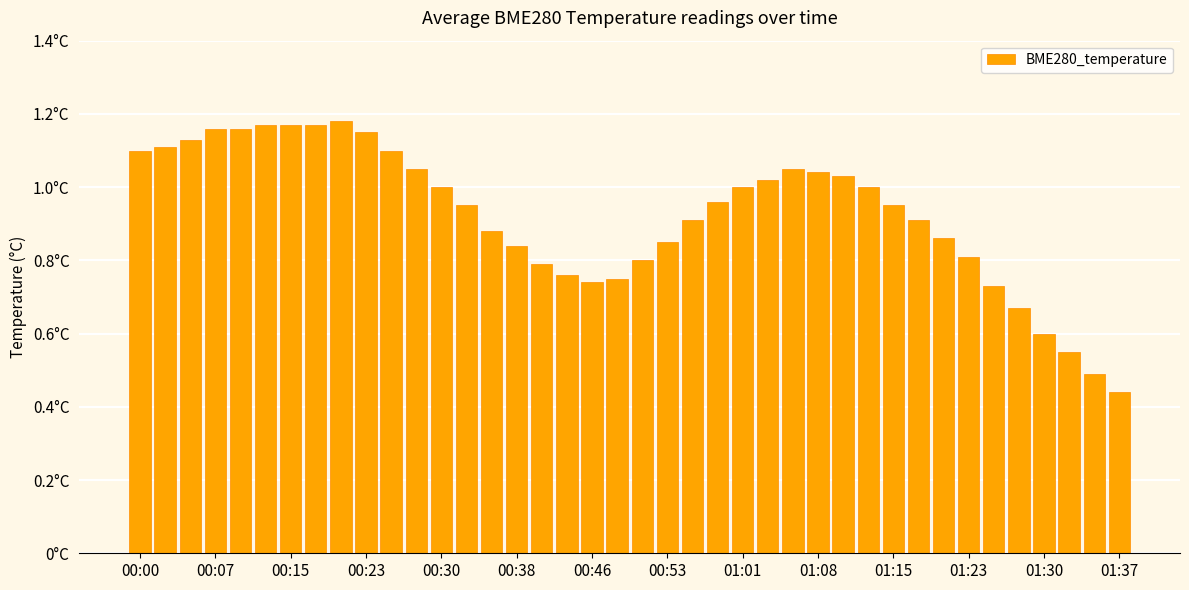

At which label is the value closest to 0?

01:37